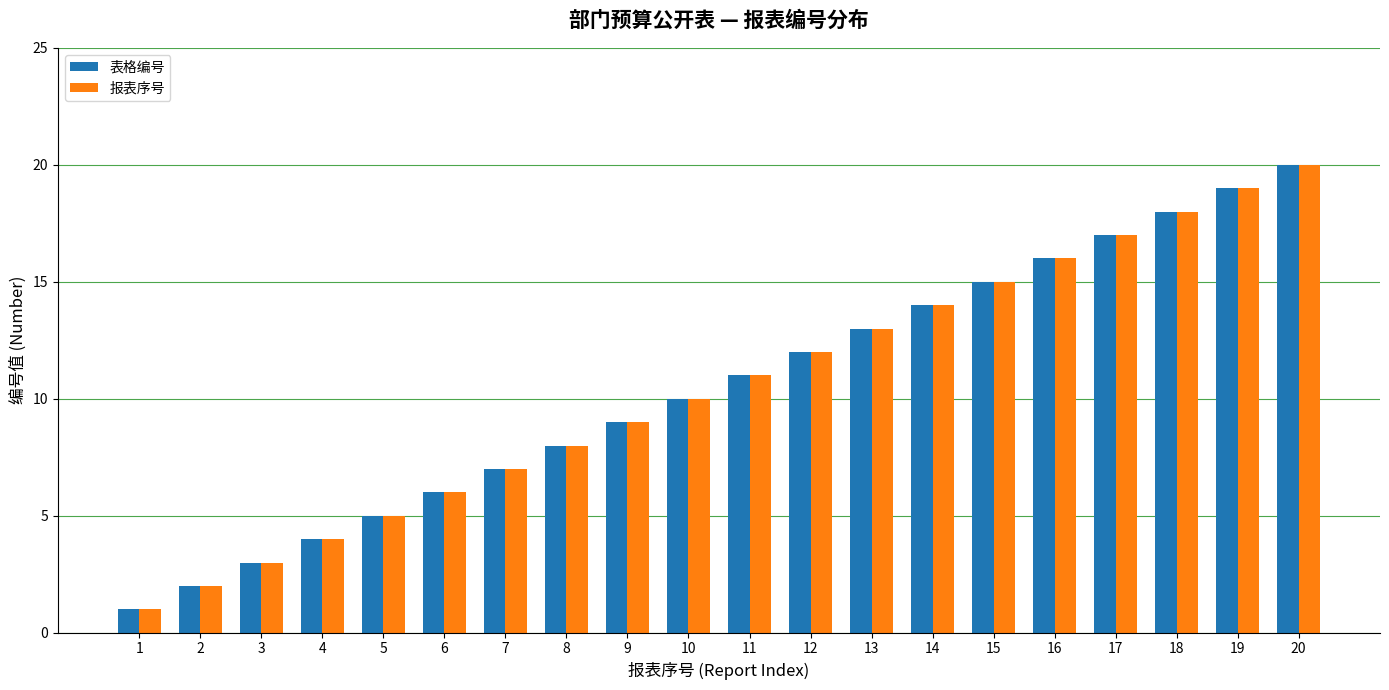

What is the smallest value displayed?

1